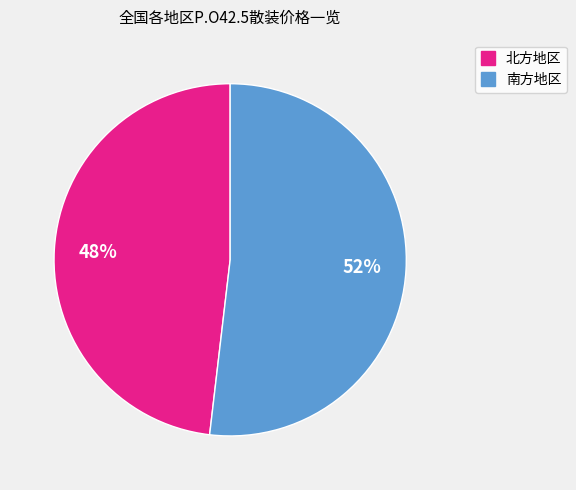

To the nearest percent, what is the average slice percentage?

50%